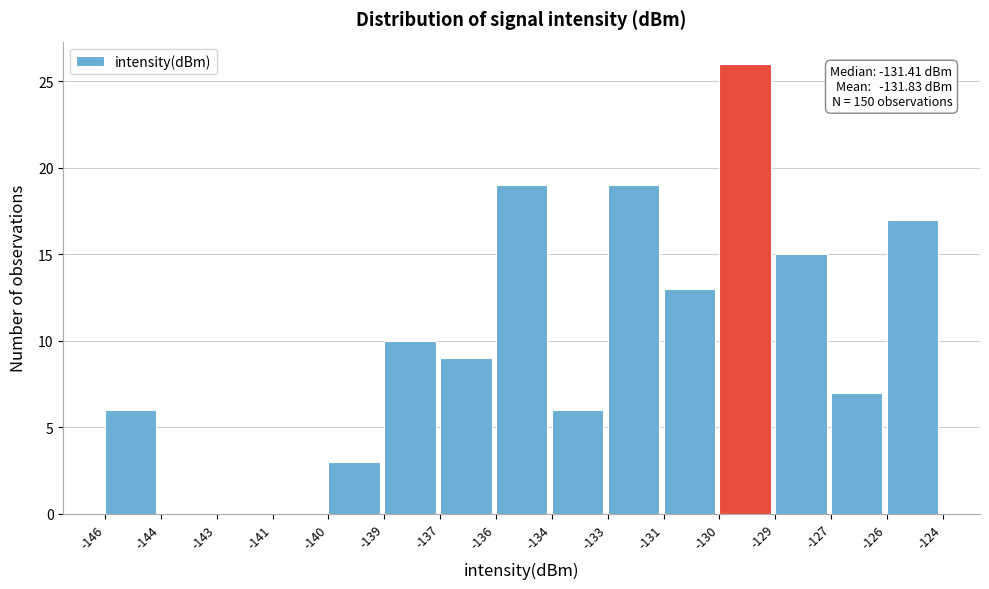

Reading left to right, what are all the values shown in this chart?

-146=6	-144=0	-143=0	-141=0	-140=3	-139=10	-137=9	-136=19	-134=6	-133=19	-131=13	-130=26	-129=15	-127=7	-126=17